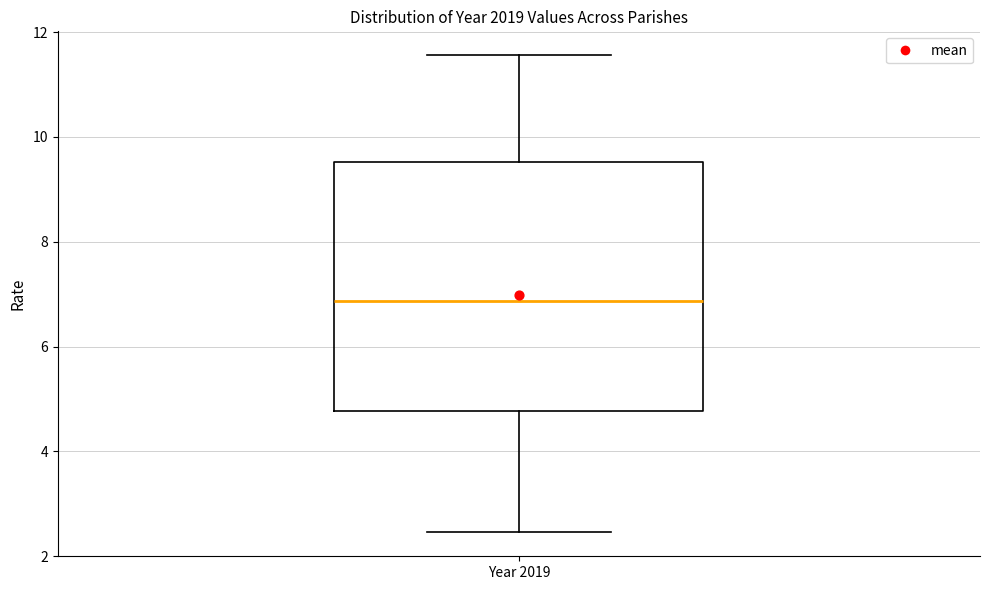

Transcribe this box plot: give where the median line is, the range the box spans, and where the two whiskers end, as read against the y-axis. The values are not printed on the chart, so give them approximately, as read against the axis.

median 6.8, box 4.8 to 9.6, whiskers 2.4 to 11.6